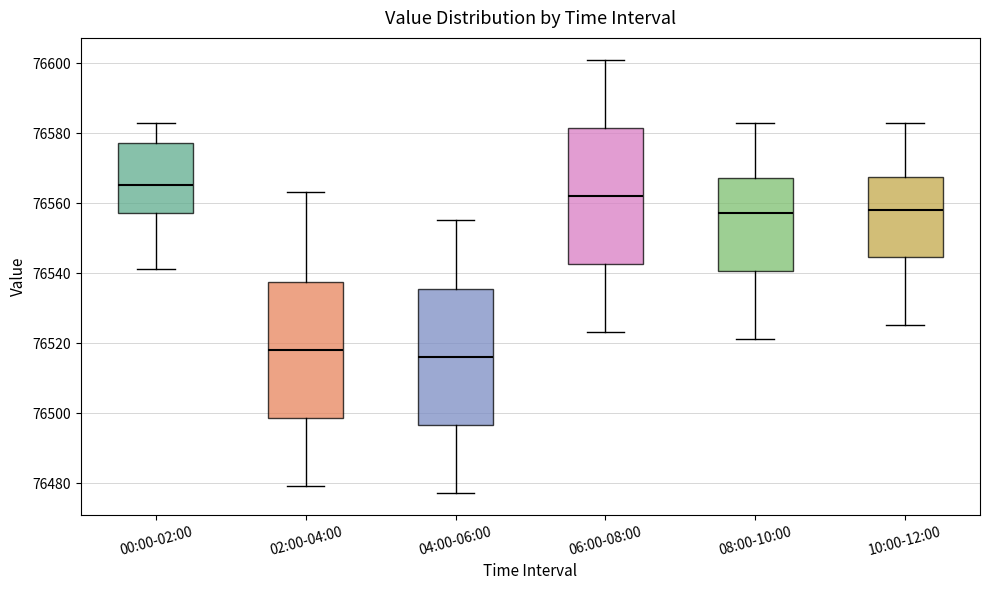

Reading left to right, read every box against the y-axis: the position of its median line, the range the box covers, and the ends of its whiskers. The values are not printed on the chart, so give them approximately, as read against the axis.

00:00-02:00: median 76566, box 76558 to 76578, whiskers 76542 to 76584
02:00-04:00: median 76518, box 76498 to 76538, whiskers 76480 to 76564
04:00-06:00: median 76516, box 76496 to 76536, whiskers 76478 to 76556
06:00-08:00: median 76562, box 76542 to 76582, whiskers 76524 to 76602
08:00-10:00: median 76558, box 76540 to 76568, whiskers 76522 to 76584
10:00-12:00: median 76558, box 76544 to 76568, whiskers 76526 to 76584